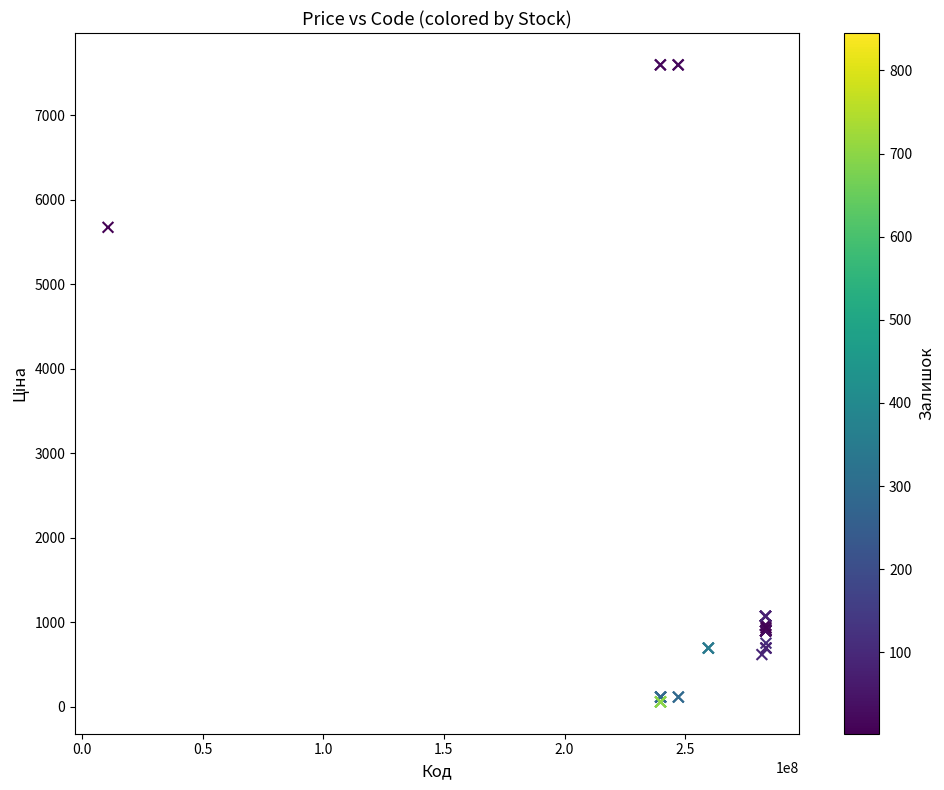

What Y value in the scatter plot is closest to 3826?

5673.8